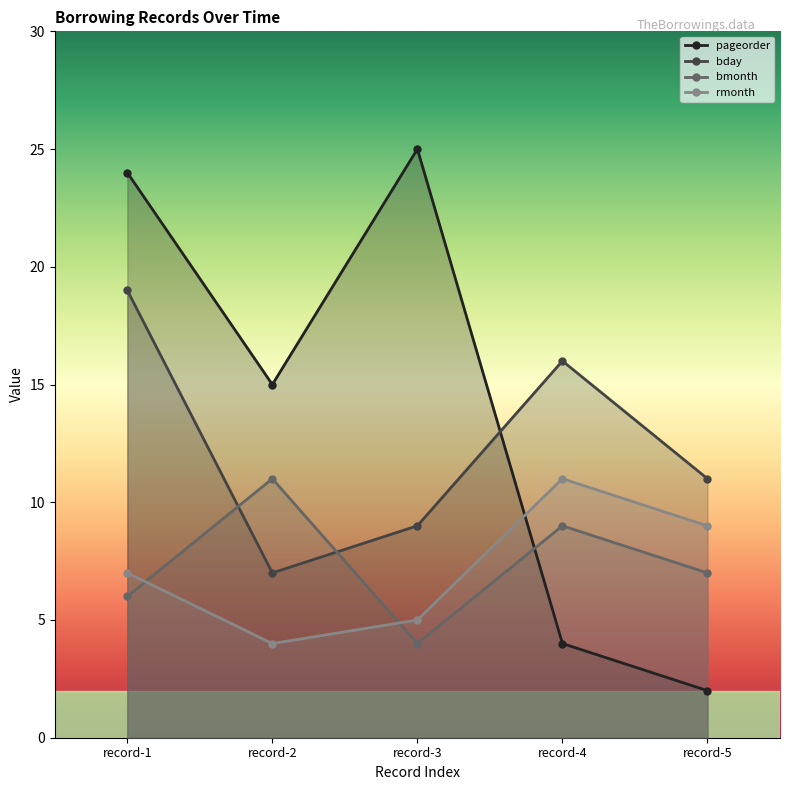

Rank the categories by rmonth value from lowest to highest.

record-2, record-3, record-1, record-5, record-4